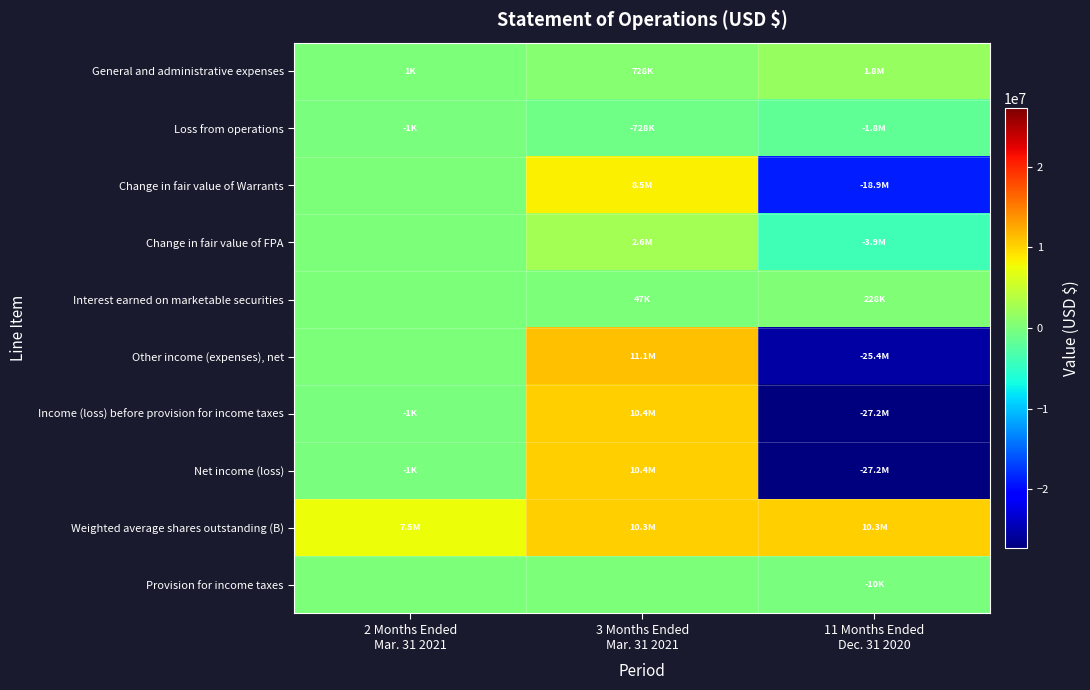

What is the smallest value displayed?

-27235908